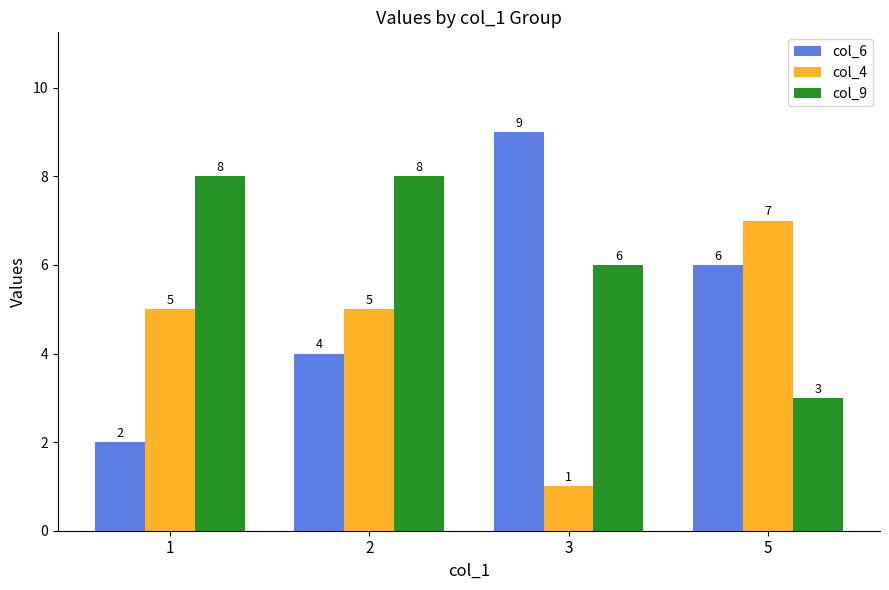

What is the sum of the col_4 values at 1 and 3?

6